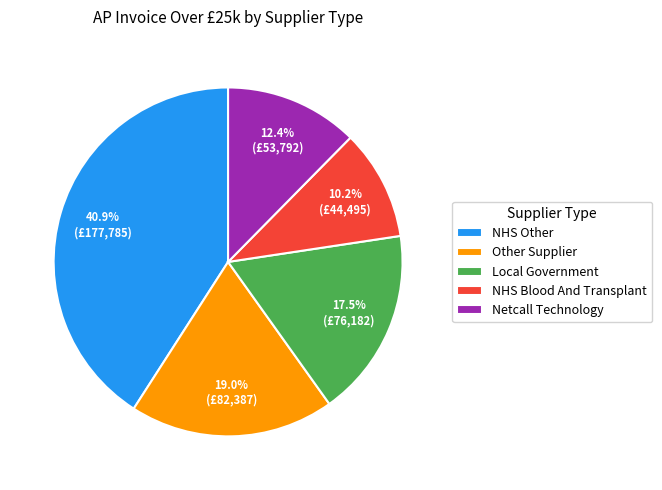

How many segments does this pie chart have?

5